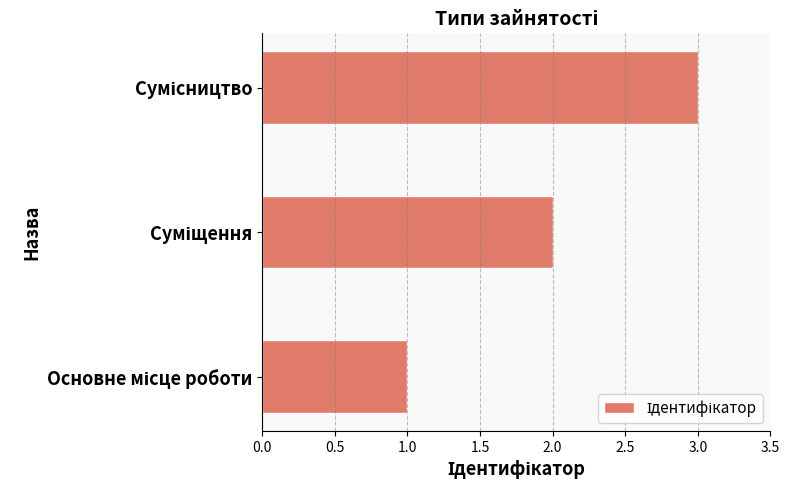

What is the maximum value shown in the chart?

3